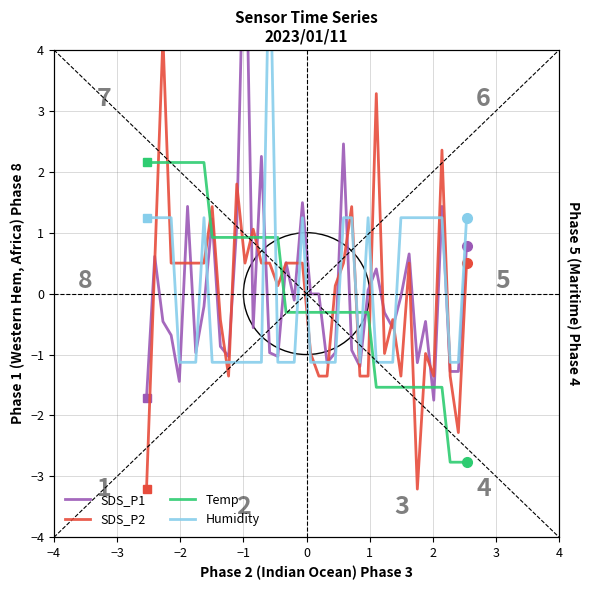

Which series ends up on top after the final intersection of Temp and Humidity?

Humidity